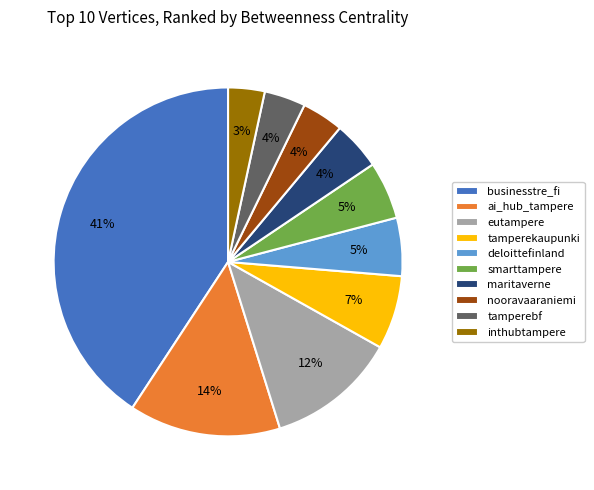

To the nearest percent, what is the average slice percentage?

10%